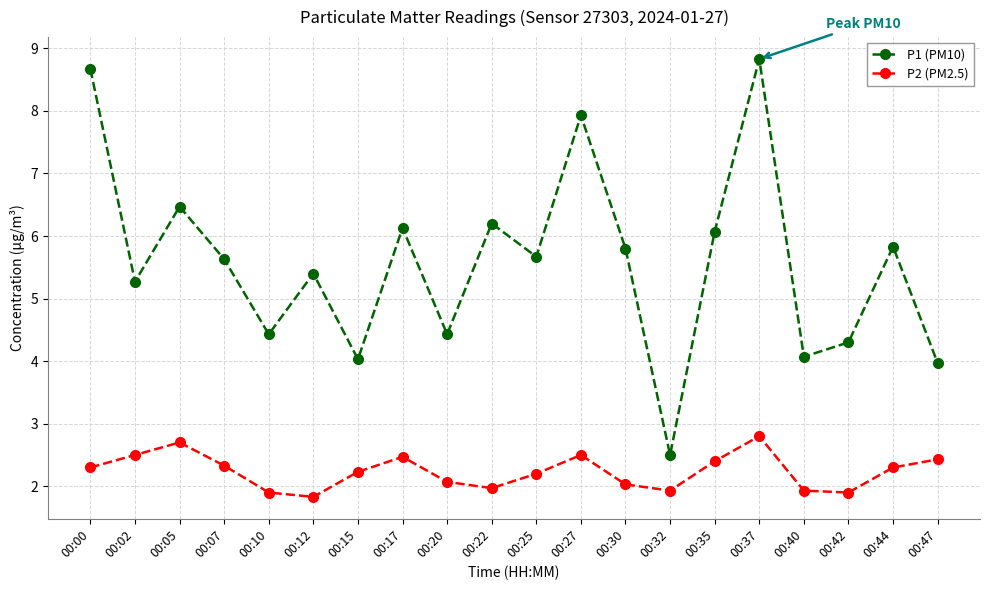

Reading left to right, extract all data points from this chart.

P1 (PM10): 00:00=8.7	00:02=5.3	00:05=6.5	00:07=5.6	00:10=4.4	00:12=5.4	00:15=4.0	00:17=6.1	00:20=4.4	00:22=6.2	00:25=5.7	00:27=7.9	00:30=5.8	00:32=2.5	00:35=6.1	00:37=8.8	00:40=4.1	00:42=4.3	00:44=5.8	00:47=4.0
P2 (PM2.5): 00:00=2.3	00:02=2.5	00:05=2.7	00:07=2.3	00:10=1.9	00:12=1.8	00:15=2.2	00:17=2.5	00:20=2.1	00:22=2.0	00:25=2.2	00:27=2.5	00:30=2.0	00:32=1.9	00:35=2.4	00:37=2.8	00:40=1.9	00:42=1.9	00:44=2.3	00:47=2.4